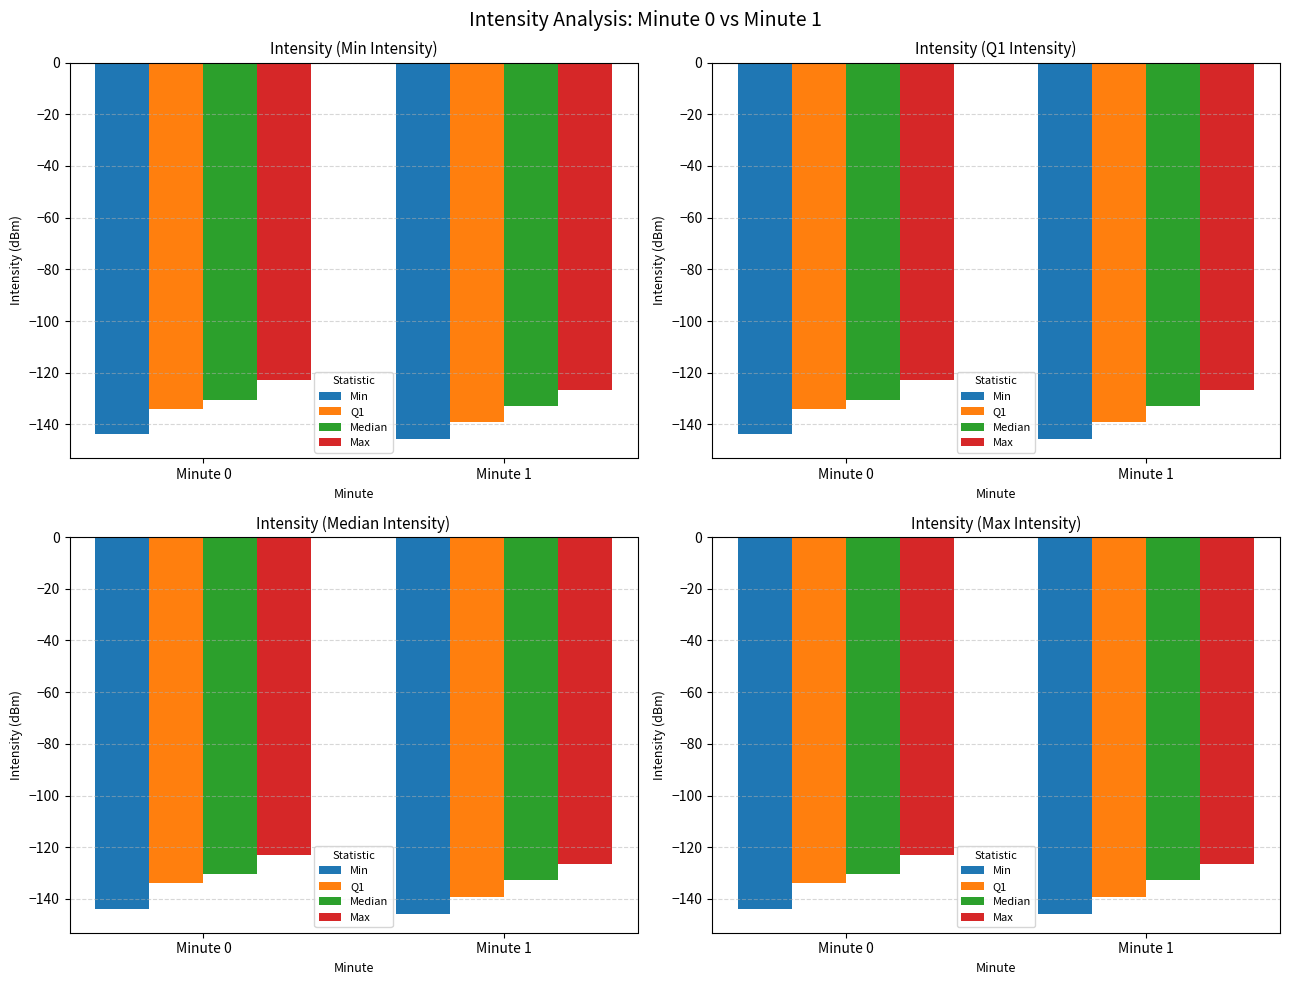

How many bars are there in each group?

4